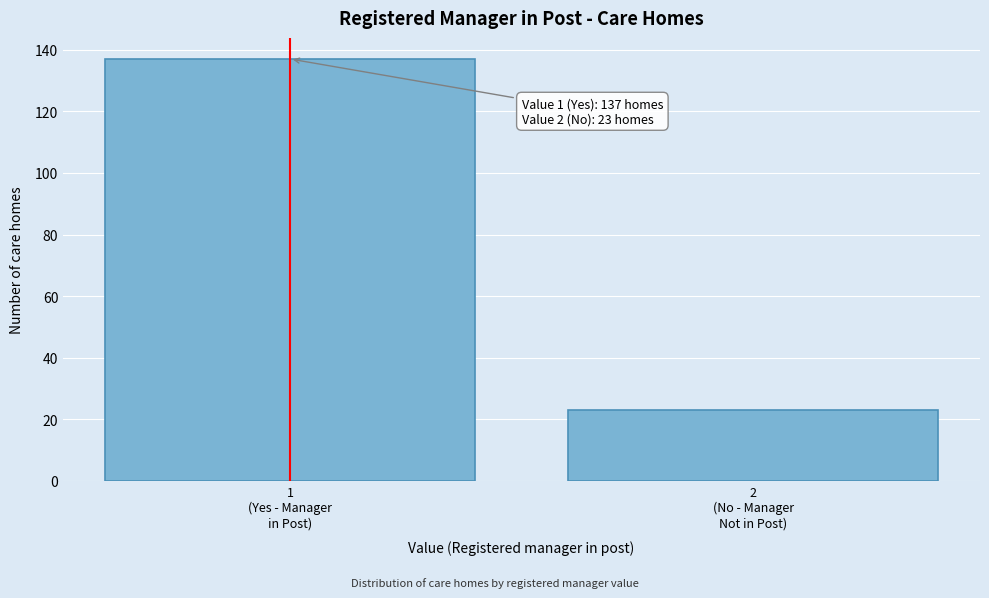

Reading left to right, what are all the values shown in this chart?

137	23